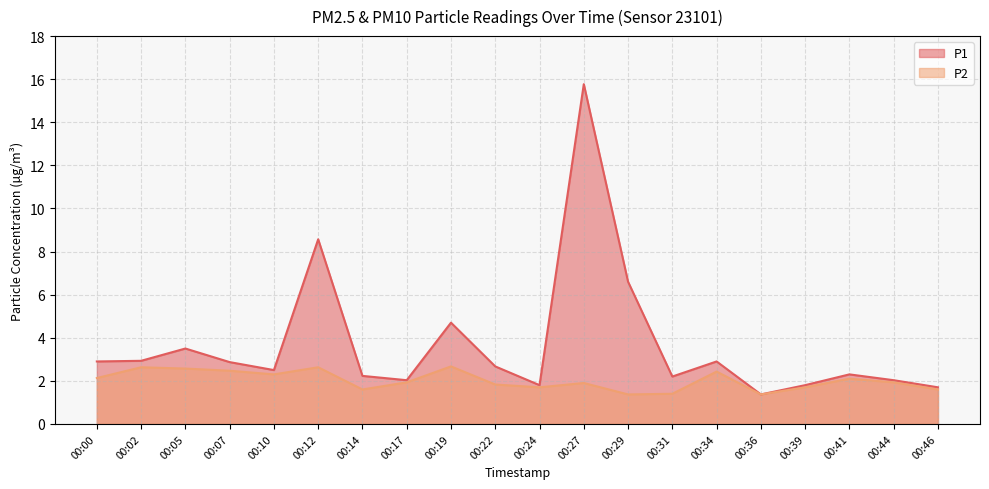

Reading right to left, extract all data points from this chart.

P1: 1.7	2.0	2.3	1.8	1.4	2.9	2.2	6.6	15.8	1.8	2.7	4.7	2.0	2.2	8.6	2.5	2.9	3.5	2.9	2.9
P2: 1.6	1.9	2.1	1.7	1.4	2.4	1.4	1.4	1.9	1.7	1.8	2.7	1.9	1.6	2.6	2.3	2.5	2.6	2.6	2.1